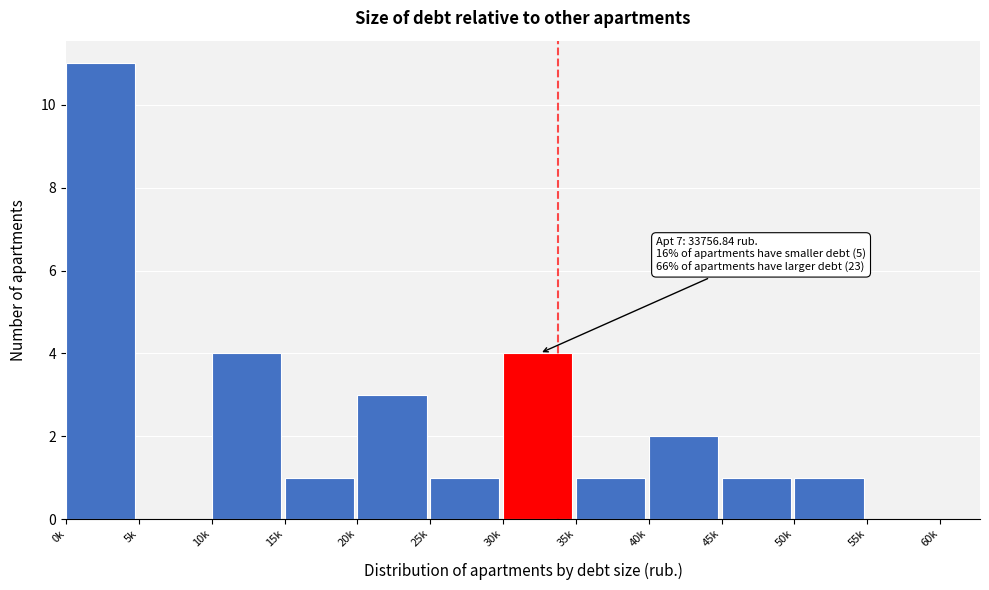

Reading left to right, transcribe all the data shown in this chart.

0k=11	5k=0	10k=4	15k=1	20k=3	25k=1	30k=4	35k=1	40k=2	45k=1	50k=1	55k=0